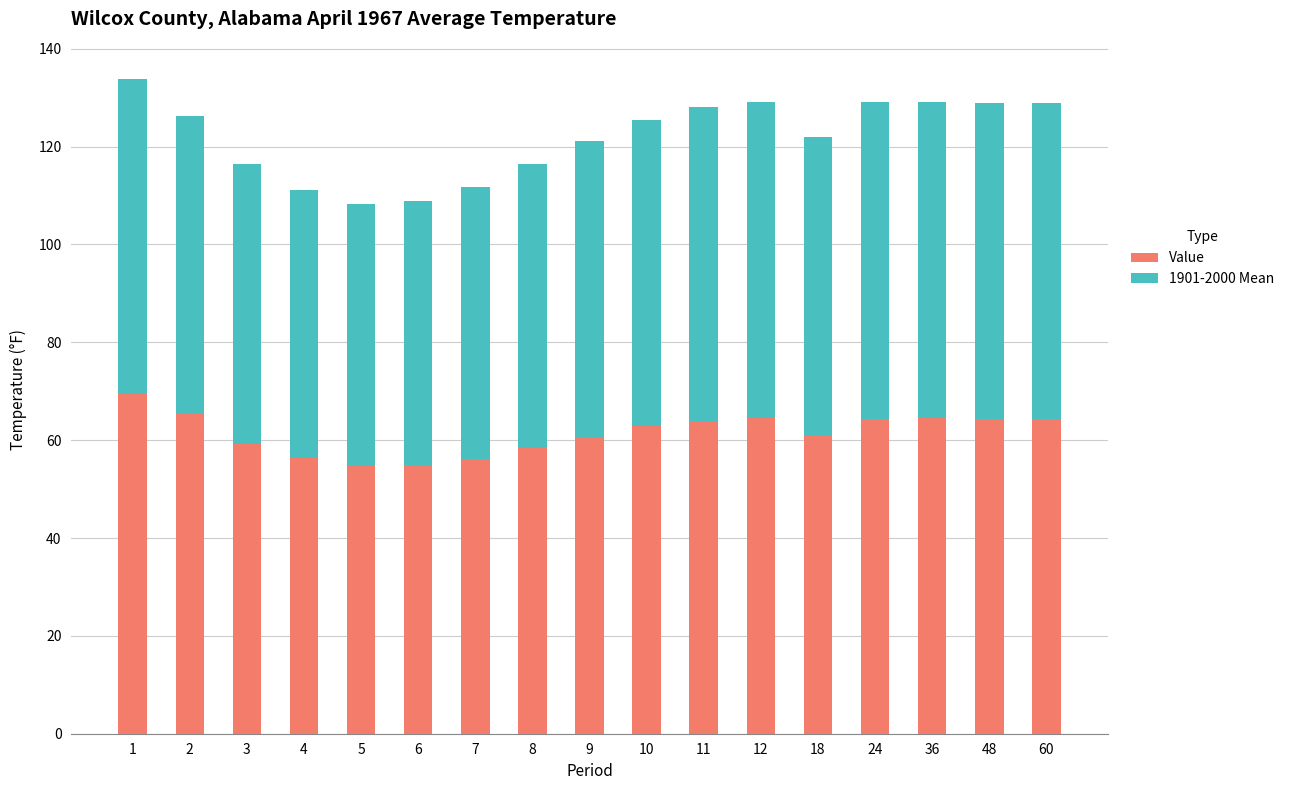

What is the lowest value of the Value series?

54.7